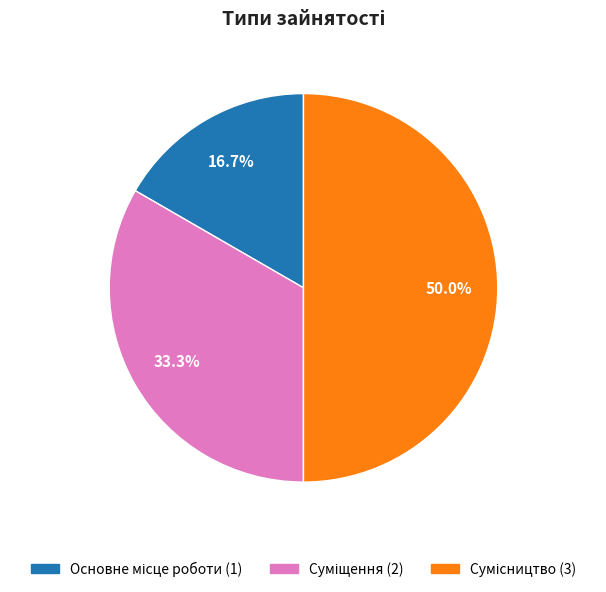

Which category has the smallest portion of the pie?

Основне місце роботи